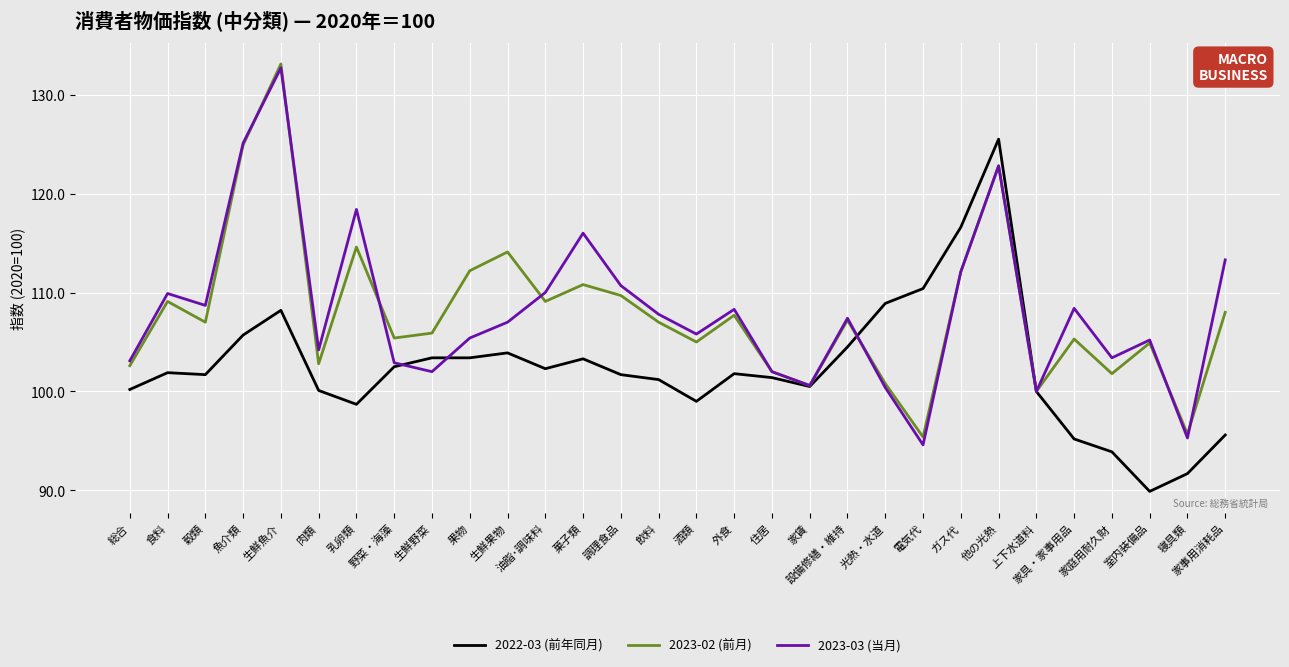

At how many categories does at least one series exceed 94?

30